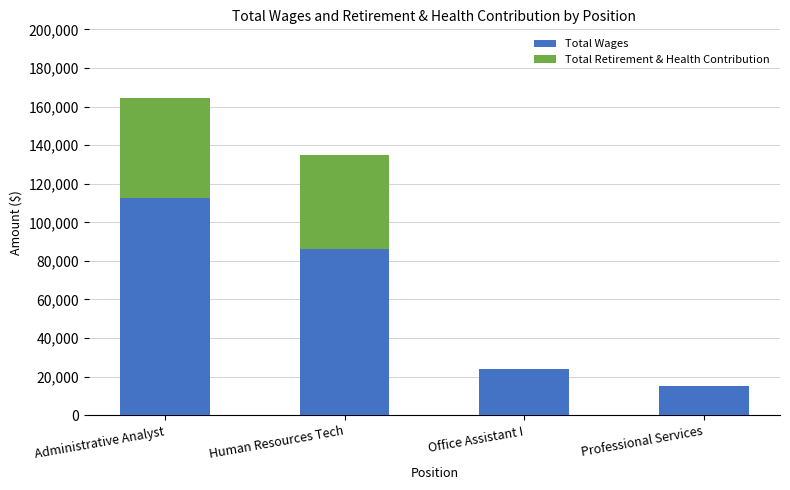

The Total Wages series shows 16265 at Office Assistant I. True or false?

False